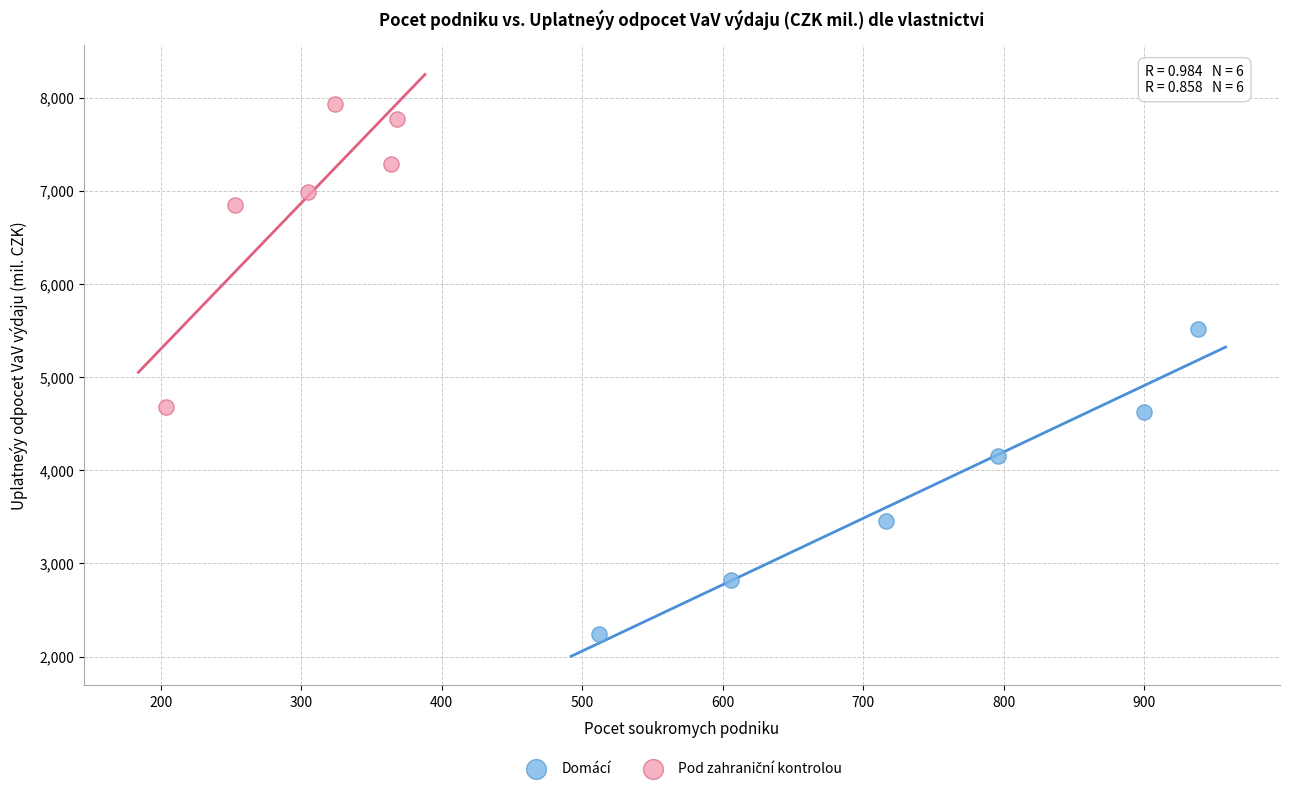

Which series contains the lowest Y value?

Domácí